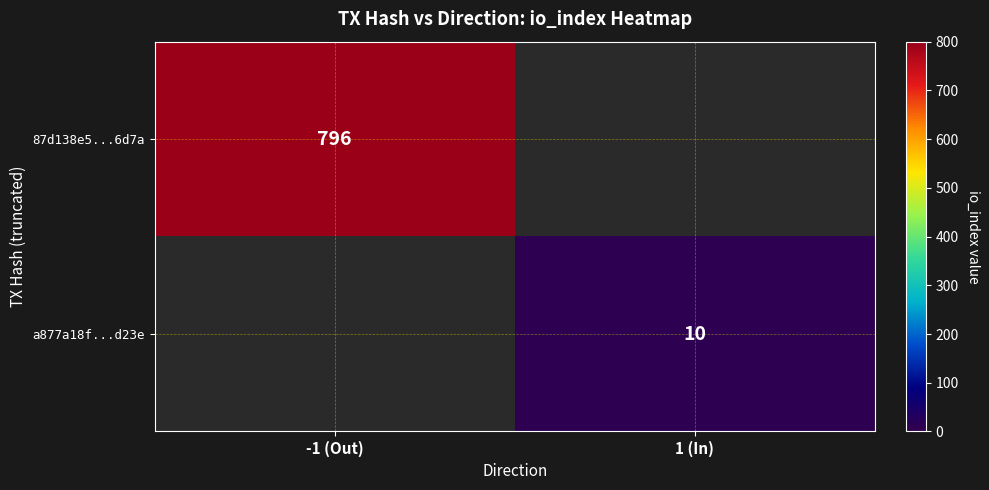

The 87d138e5...6d7a series shows 796 at -1 (Out). True or false?

True